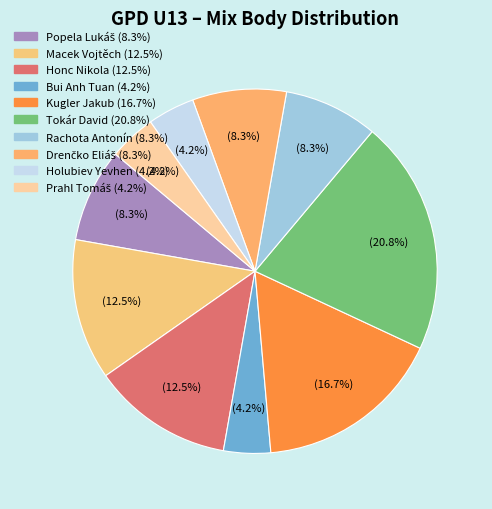

Rank the categories by value from lowest to highest.

Bui Anh Tuan, Holubiev Yevhen, Prahl Tomáš, Popela Lukáš, Rachota Antonín, Drenčko Eliáš, Macek Vojtěch, Honc Nikola, Kugler Jakub, Tokár David